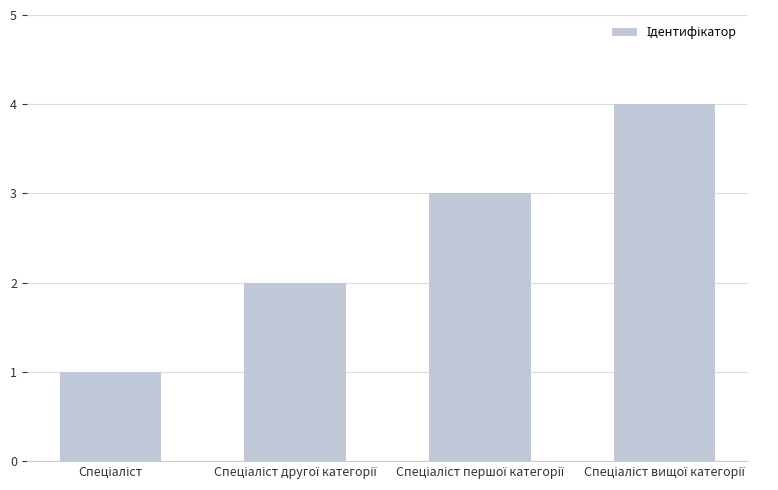

Are the bars horizontal?

No